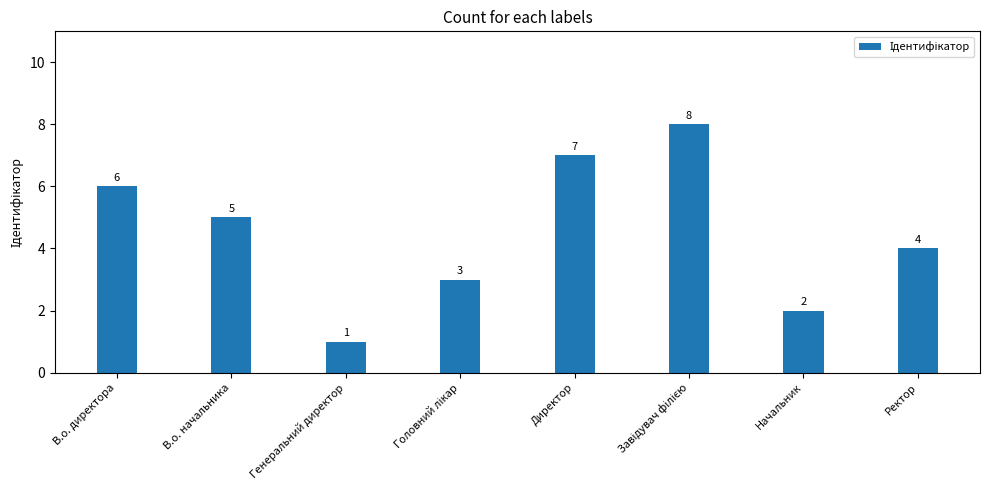

How many values are below 5?

4